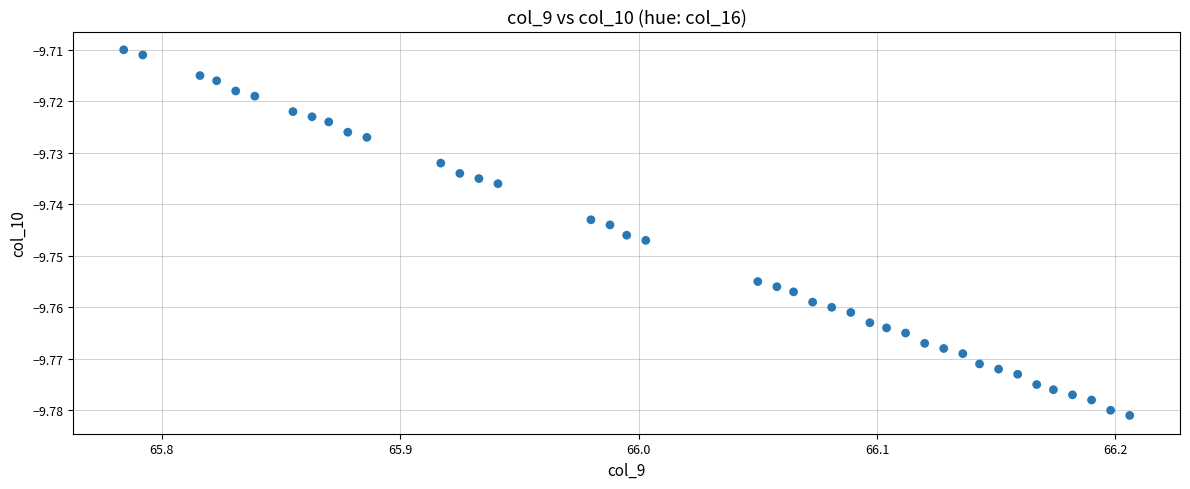

What is the range of X values (max minus min)?

0.4